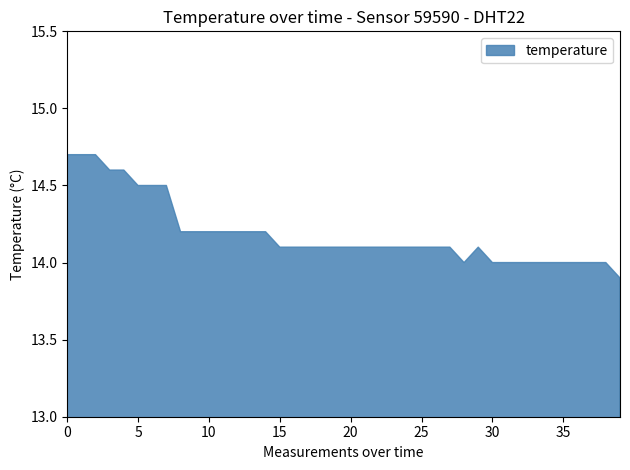

True or false: the data shows 14.1 at 20.

True